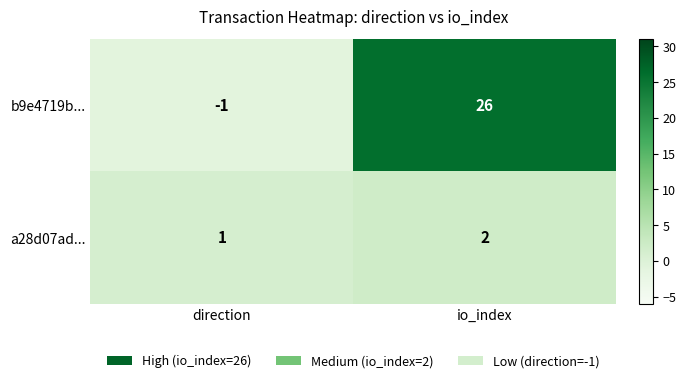

At io_index, list the series in order from smallest to largest.

a28d07ad..., b9e4719b...